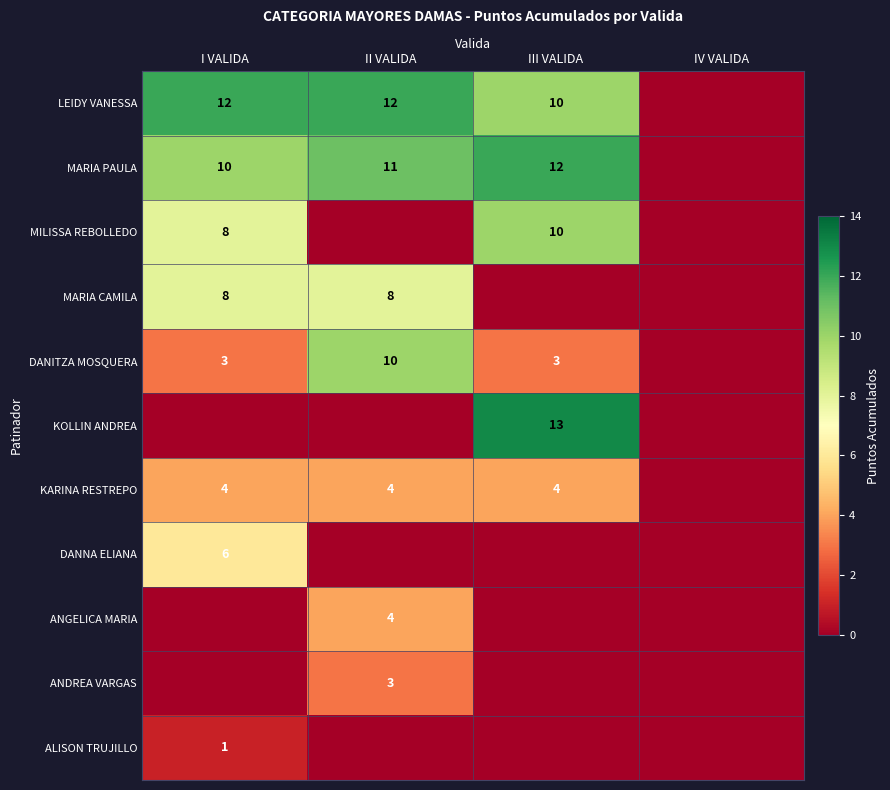

Is it true that KARINA RESTREPO equals 4 at II VALIDA?

True